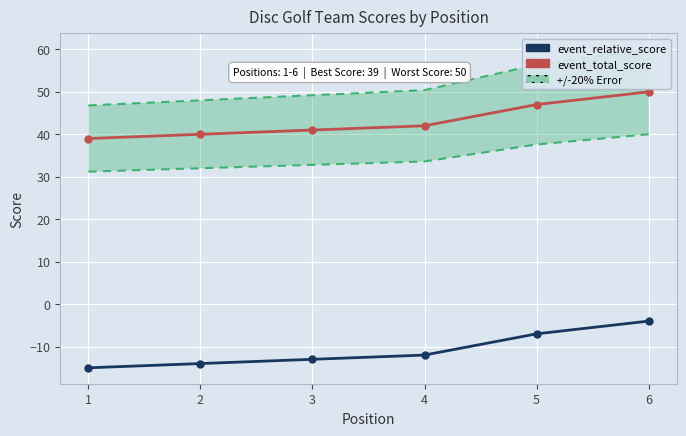

Read the event_total_score value at 6.

50